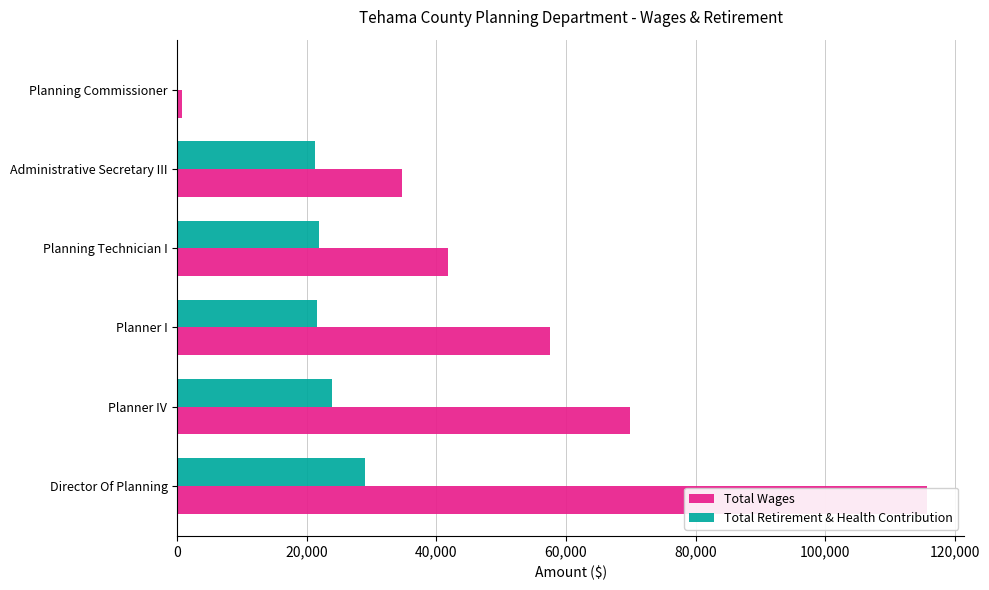

How many data points in Total Wages are less than 57547?

3